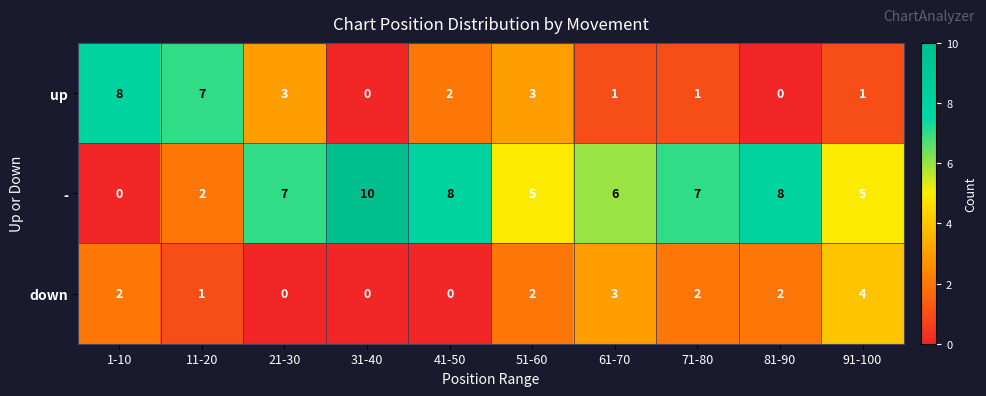

Which series changed the most between 31-40 and 51-60?

-